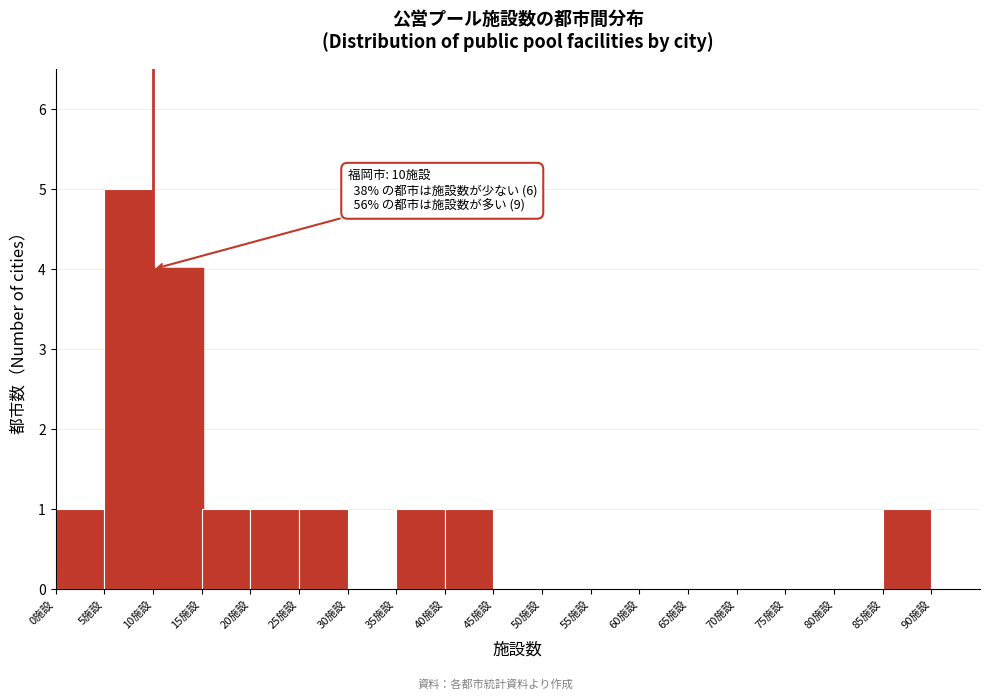

Over which range of the x-axis is the bar tallest?

5 to 10